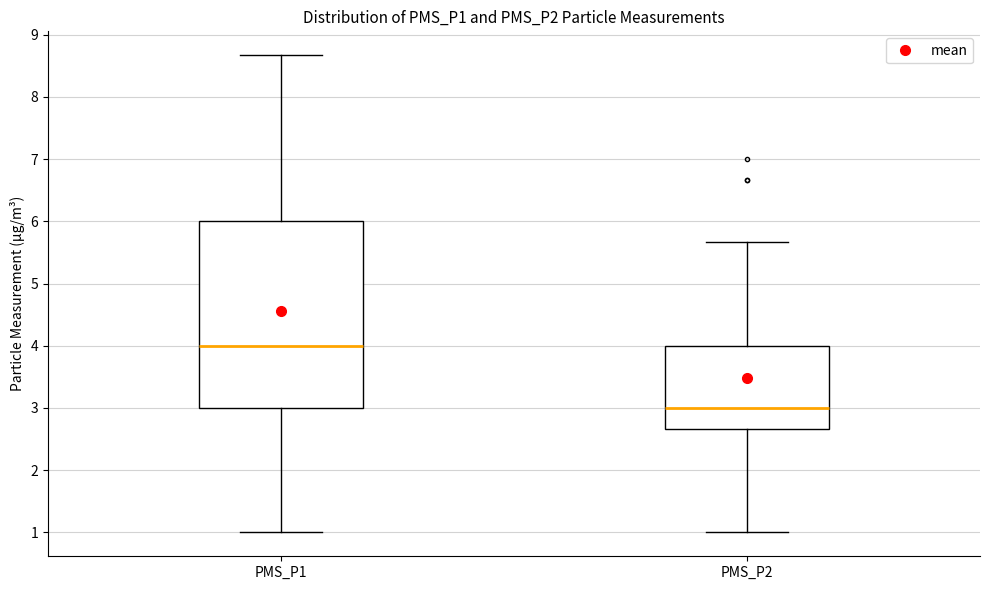

Which box's median line is the highest?

PMS_P1